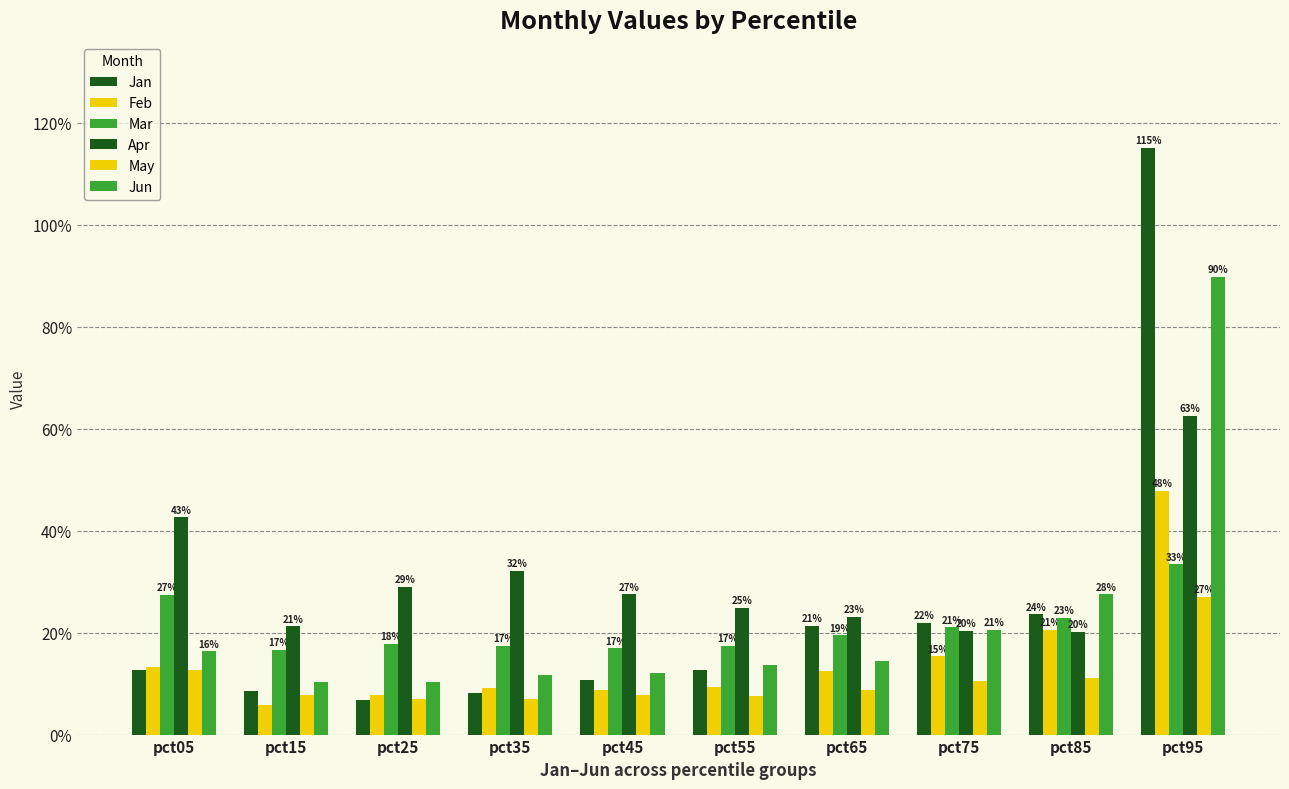

Reading left to right, extract all data points from this chart.

Jan: pct05=0.1	pct15=0.1	pct25=0.1	pct35=0.1	pct45=0.1	pct55=0.1	pct65=0.2	pct75=0.2	pct85=0.2	pct95=1.2
Feb: pct05=0.1	pct15=0.1	pct25=0.1	pct35=0.1	pct45=0.1	pct55=0.1	pct65=0.1	pct75=0.2	pct85=0.2	pct95=0.5
Mar: pct05=0.3	pct15=0.2	pct25=0.2	pct35=0.2	pct45=0.2	pct55=0.2	pct65=0.2	pct75=0.2	pct85=0.2	pct95=0.3
Apr: pct05=0.4	pct15=0.2	pct25=0.3	pct35=0.3	pct45=0.3	pct55=0.2	pct65=0.2	pct75=0.2	pct85=0.2	pct95=0.6
May: pct05=0.1	pct15=0.1	pct25=0.1	pct35=0.1	pct45=0.1	pct55=0.1	pct65=0.1	pct75=0.1	pct85=0.1	pct95=0.3
Jun: pct05=0.2	pct15=0.1	pct25=0.1	pct35=0.1	pct45=0.1	pct55=0.1	pct65=0.1	pct75=0.2	pct85=0.3	pct95=0.9